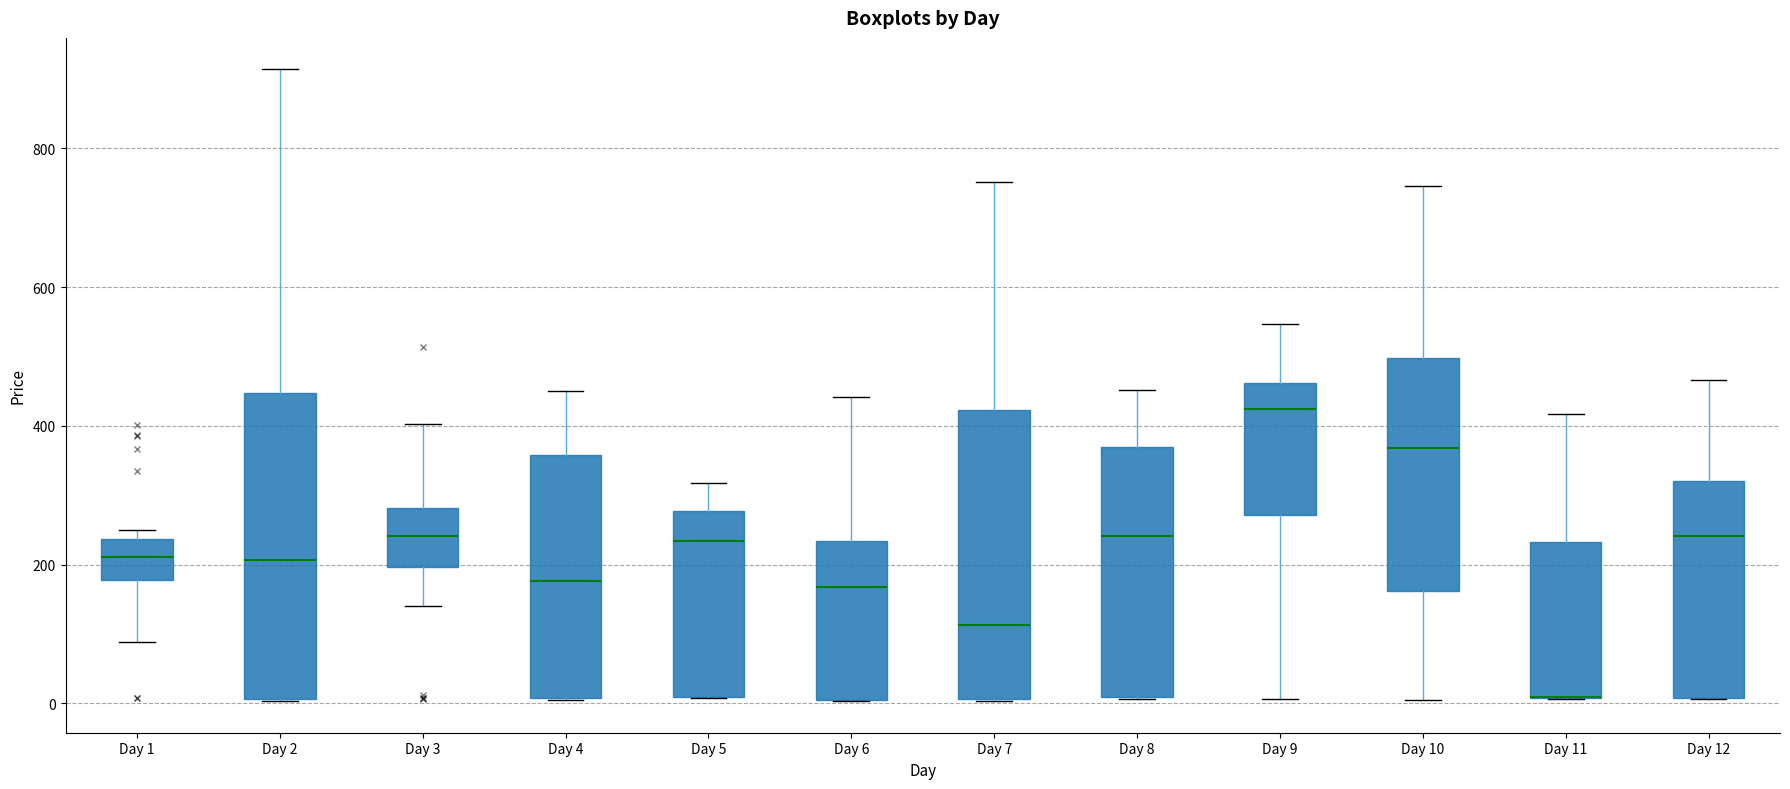

Reading left to right, read every box against the y-axis: the position of its median line, the range the box covers, and the ends of its whiskers. The values are not printed on the chart, so give them approximately, as read against the axis.

Day 1: median 220, box 180 to 240, whiskers 80 to 240 (just above the box's upper edge)
Day 2: median 200, box 0 to 440, whiskers 0 to 920
Day 3: median 240, box 200 to 280, whiskers 140 to 400
Day 4: median 180, box 0 to 360, whiskers 0 to 460
Day 5: median 240, box 0 to 280, whiskers 0 to 320
Day 6: median 160, box 0 to 240, whiskers 0 to 440
Day 7: median 120, box 0 to 420, whiskers 0 to 760
Day 8: median 240, box 0 to 360, whiskers 0 to 460
Day 9: median 420, box 280 to 460, whiskers 0 to 540
Day 10: median 360, box 160 to 500, whiskers 0 to 740
Day 11: median 0 (drawn on the box's lower edge), box 0 to 240, whiskers 0 to 420
Day 12: median 240, box 0 to 320, whiskers 0 to 460